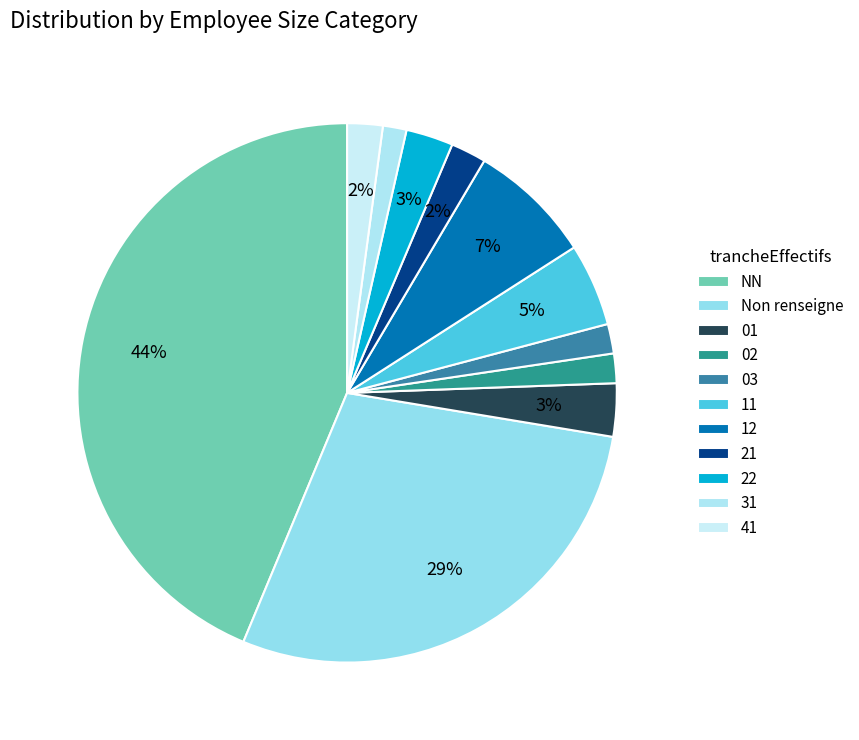

Is there a majority slice in this chart?

No